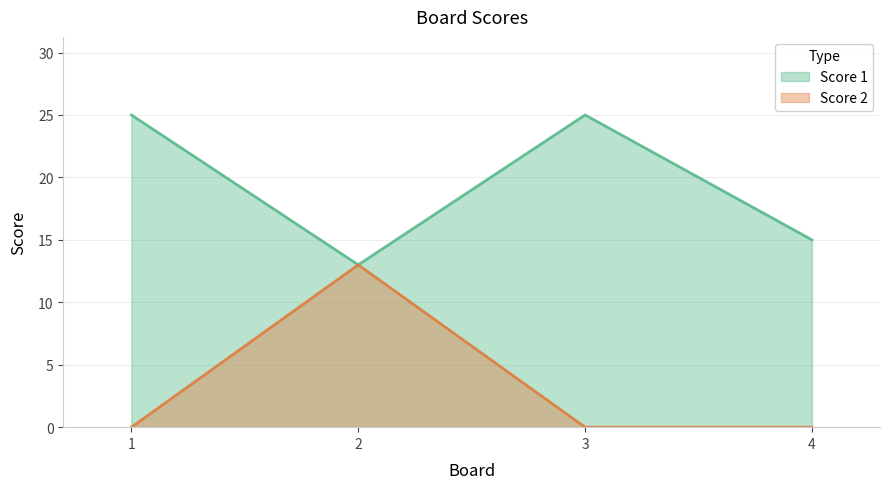

What is the total value across all series at 1?

25